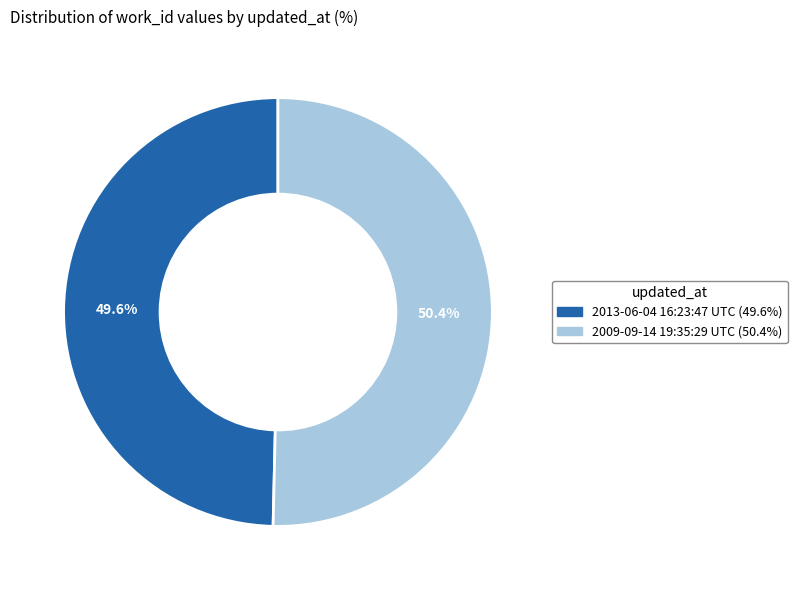

How many segments does this pie chart have?

2